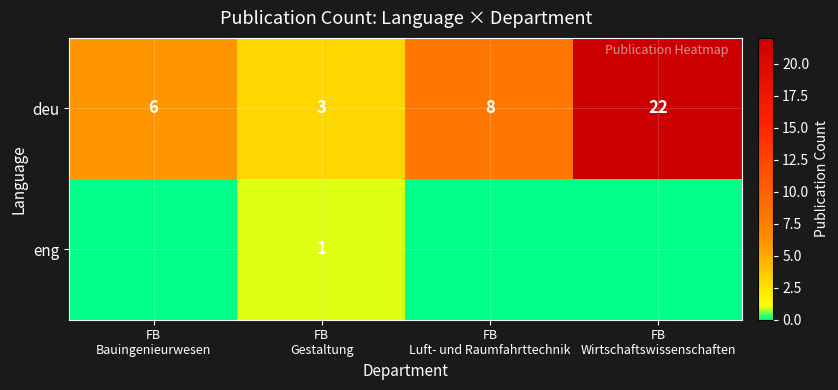

What is the sum of the deu values at FB Wirtschaftswissenschaften and FB Luft- und Raumfahrttechnik?

30